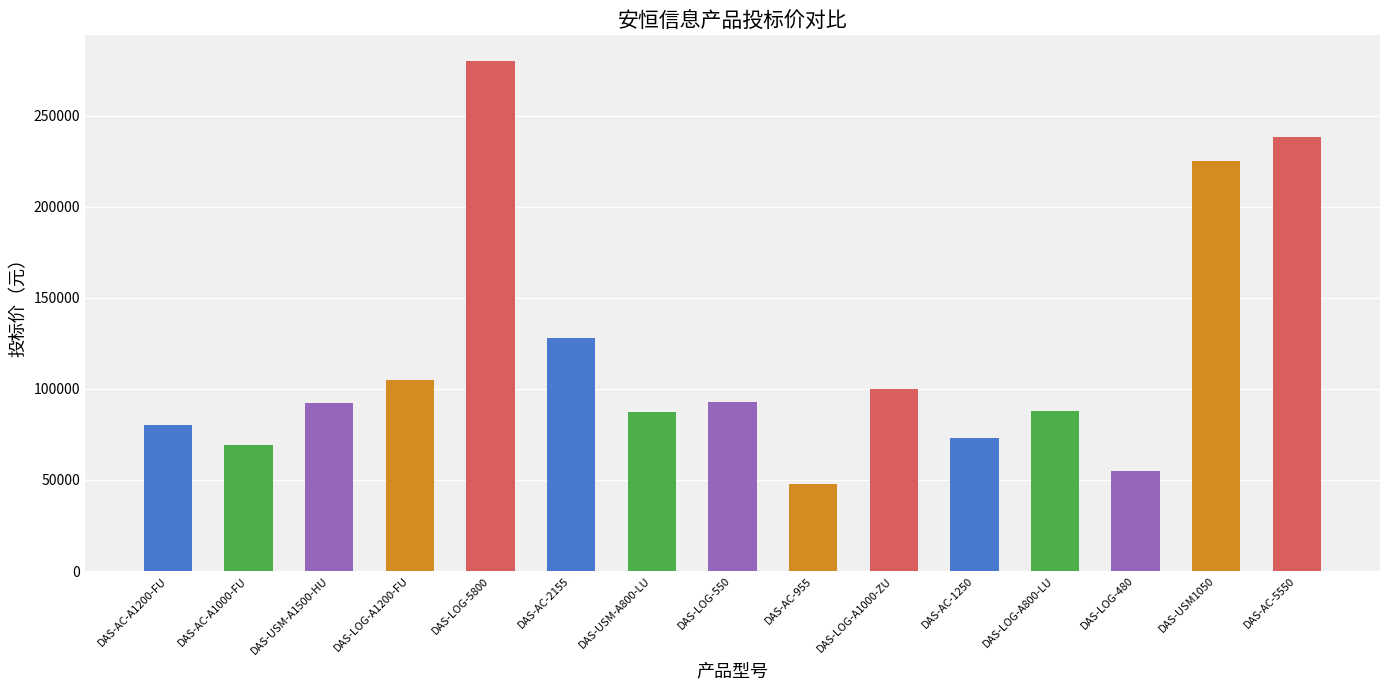

What is the label of the 10th bar from the right?

DAS-AC-2155